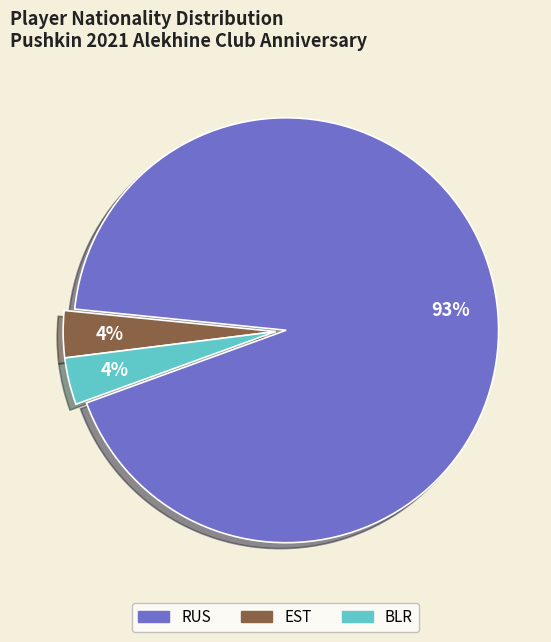

Is there any slice that represents more than half of the pie?

Yes